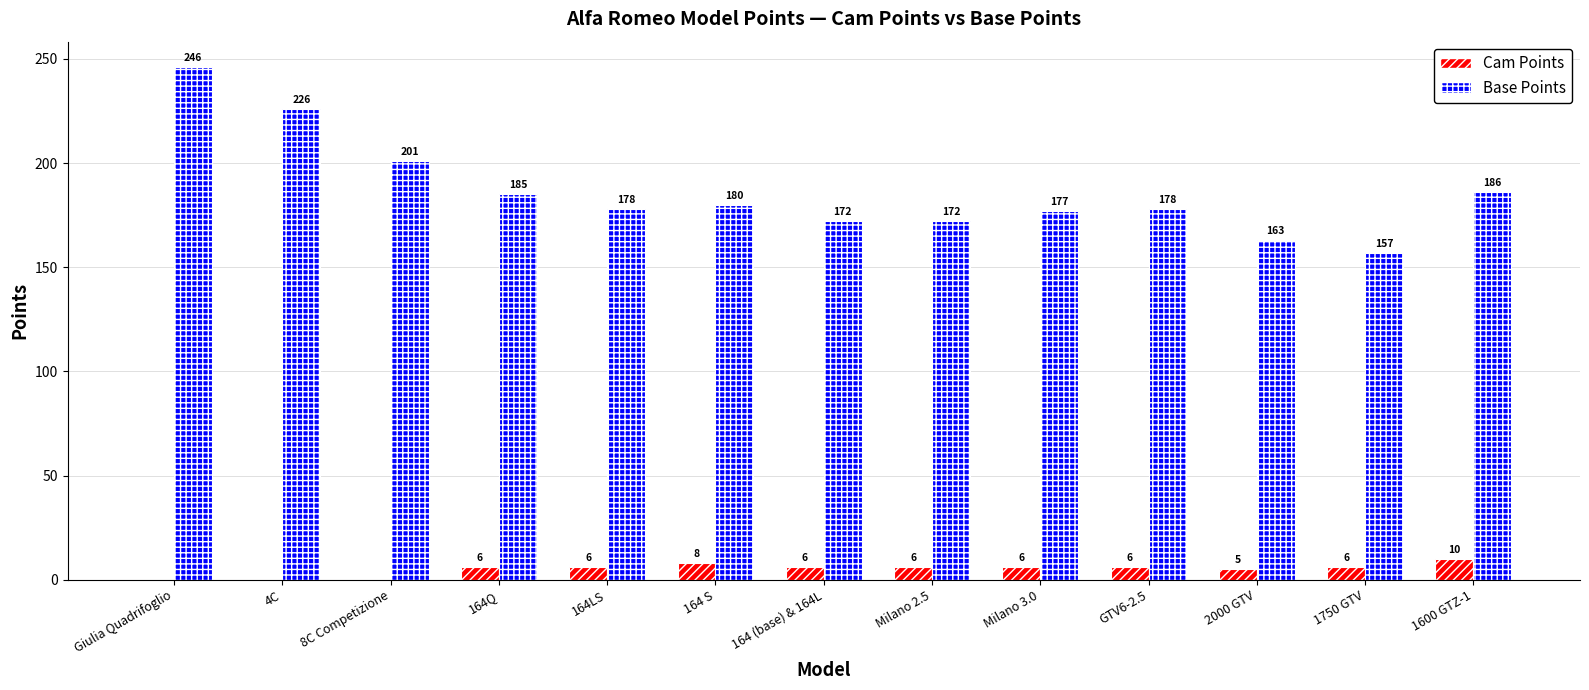

What is the average value of the Cam Points series?

5